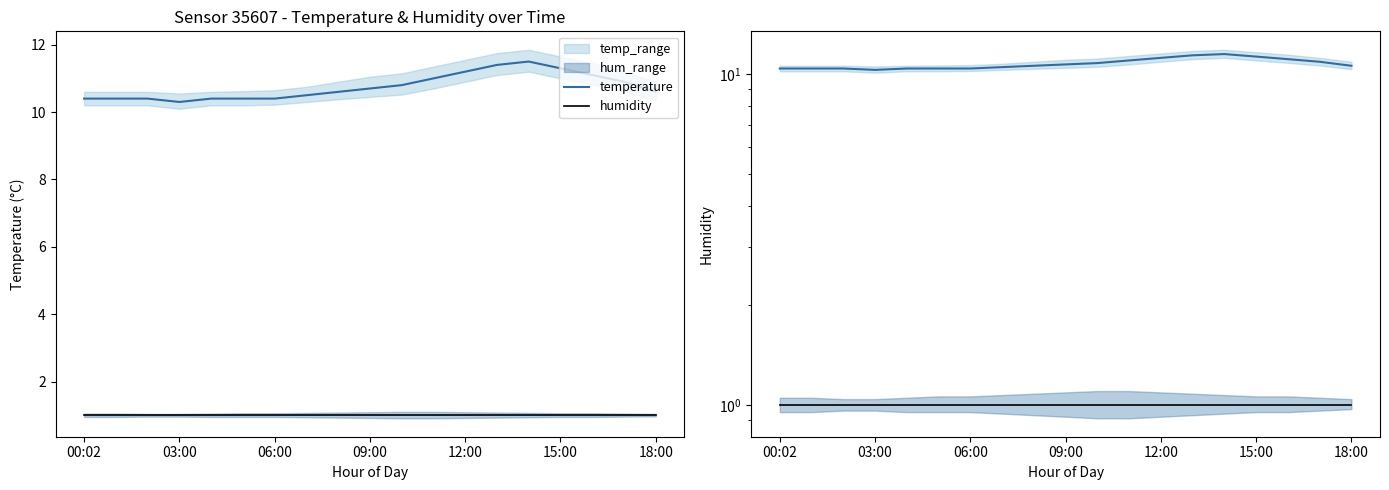

What is the greatest value displayed?

11.5